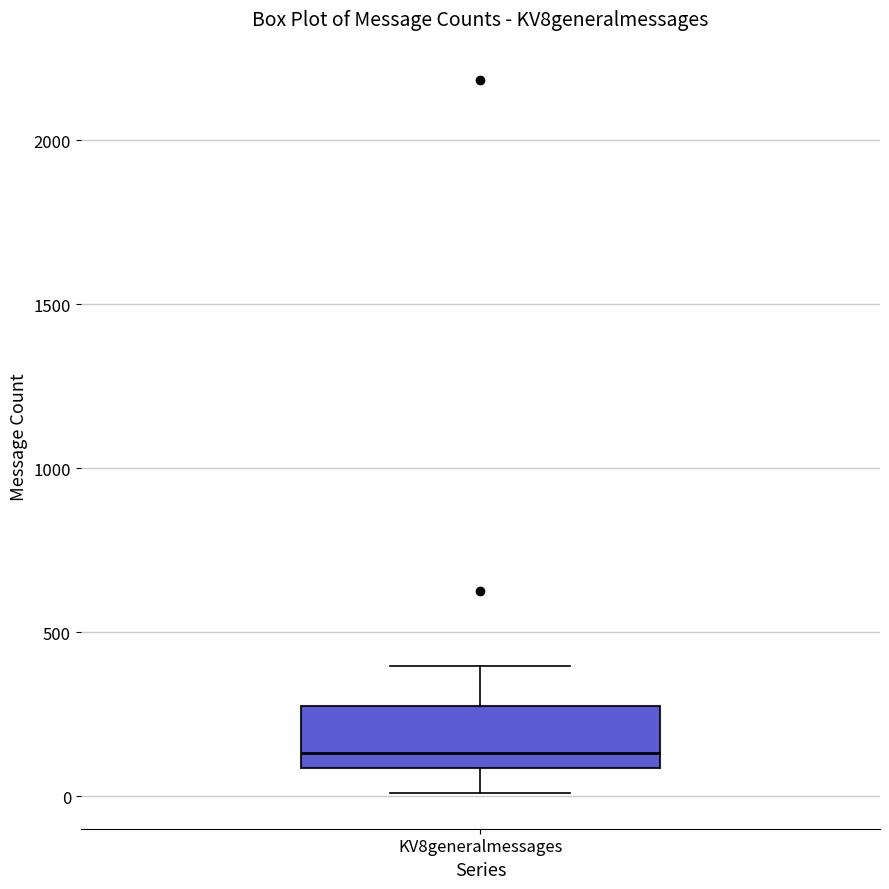

Where does the upper whisker of the box for KV8generalmessages end on the y-axis? The values are not printed on the chart, so give them approximately, as read against the axis.

400